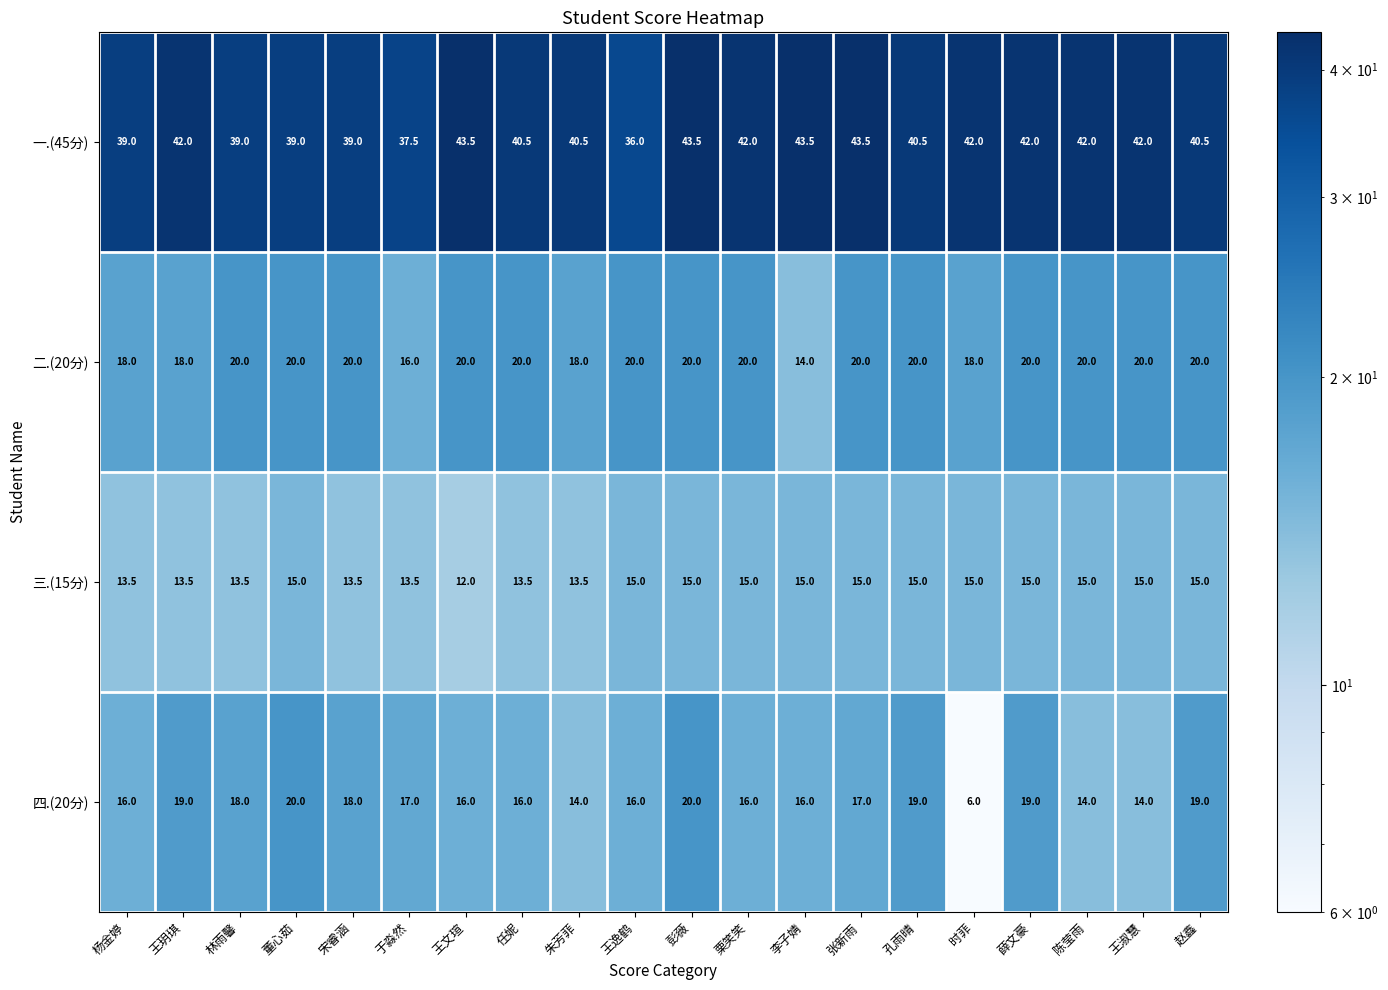

What is the smallest value displayed?

6.0